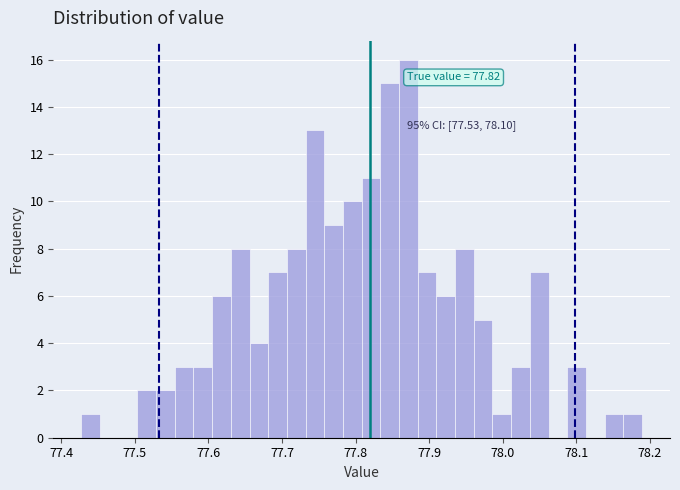

Read against the x-axis, roughly where is the centre of the tallest bar?

77.87